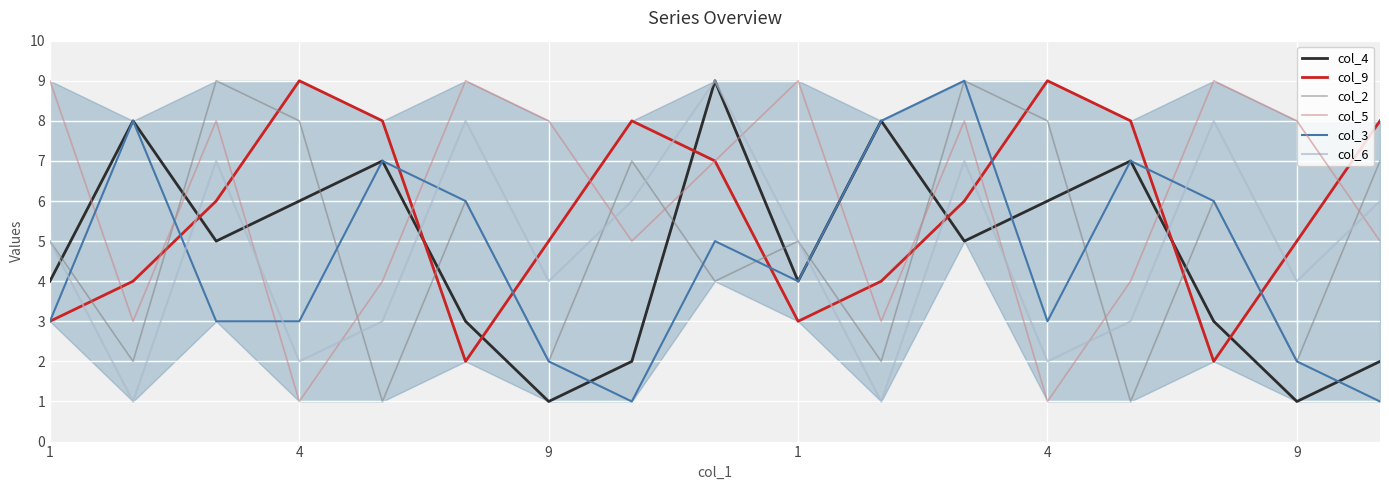

After their last crossing, which series has the higher values: col_3 or col_5?

col_5